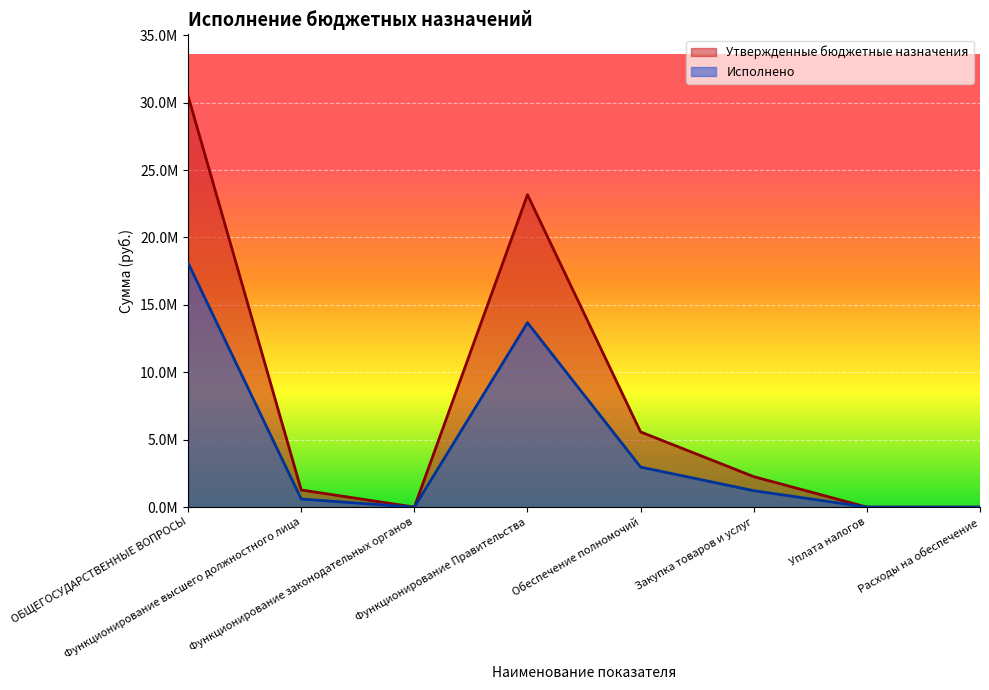

What is the average value of the Исполнено series?

4571665.1